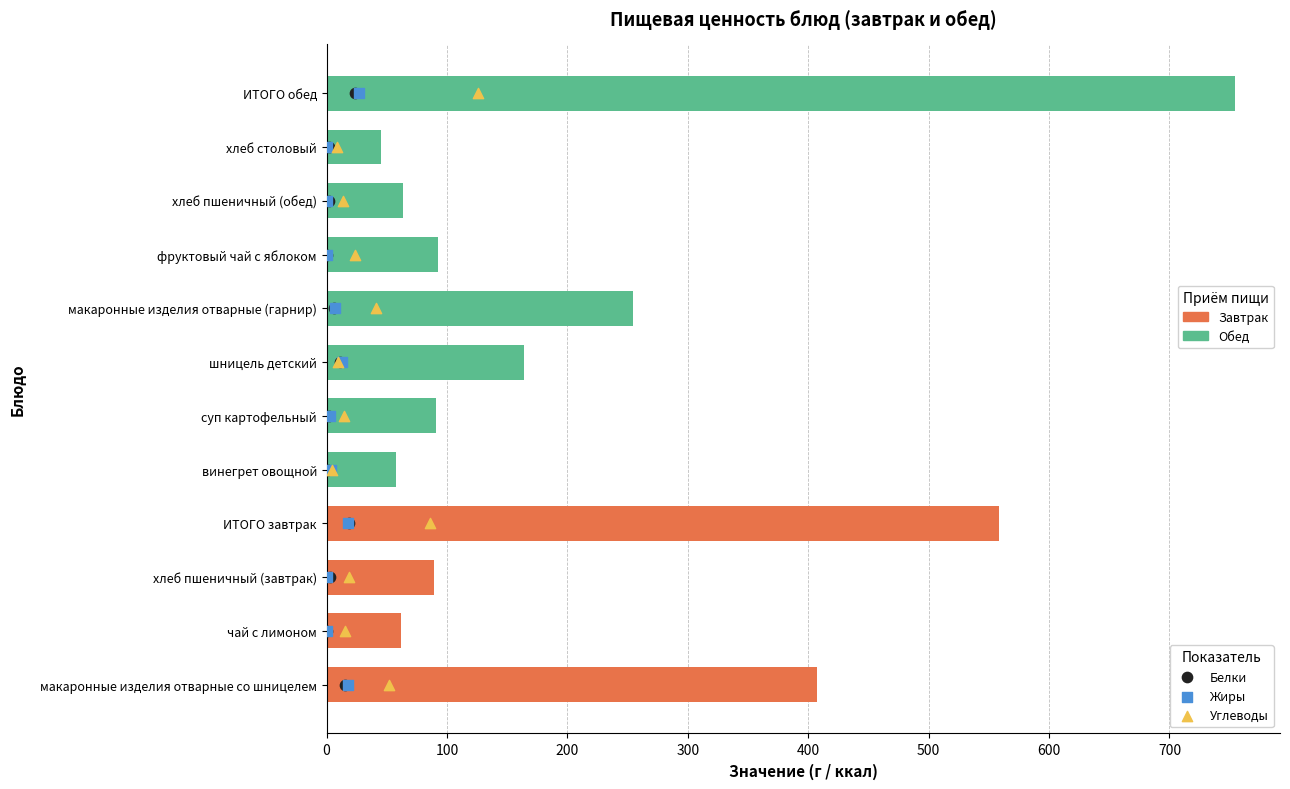

Is the value of Калорийность at 200 greater than the value of Углеводы at 100?

Yes